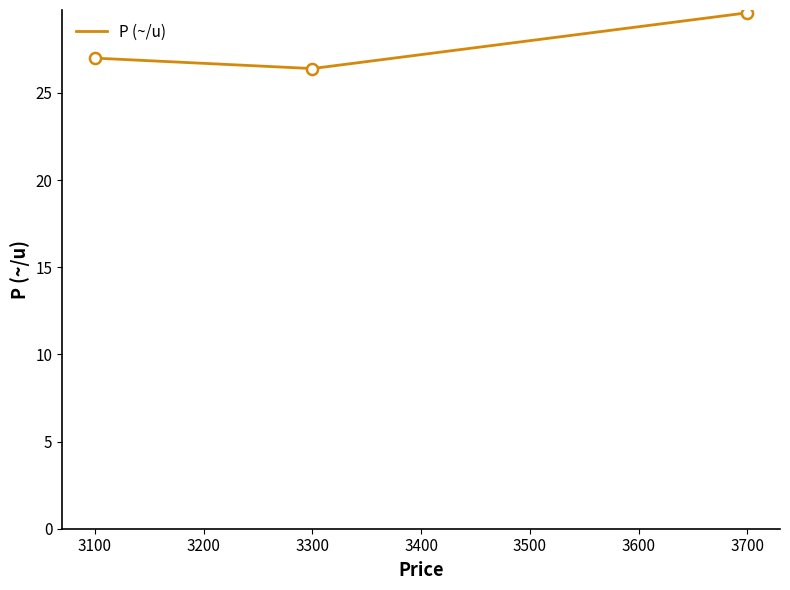

Is this an area chart (filled region under the line)?

No